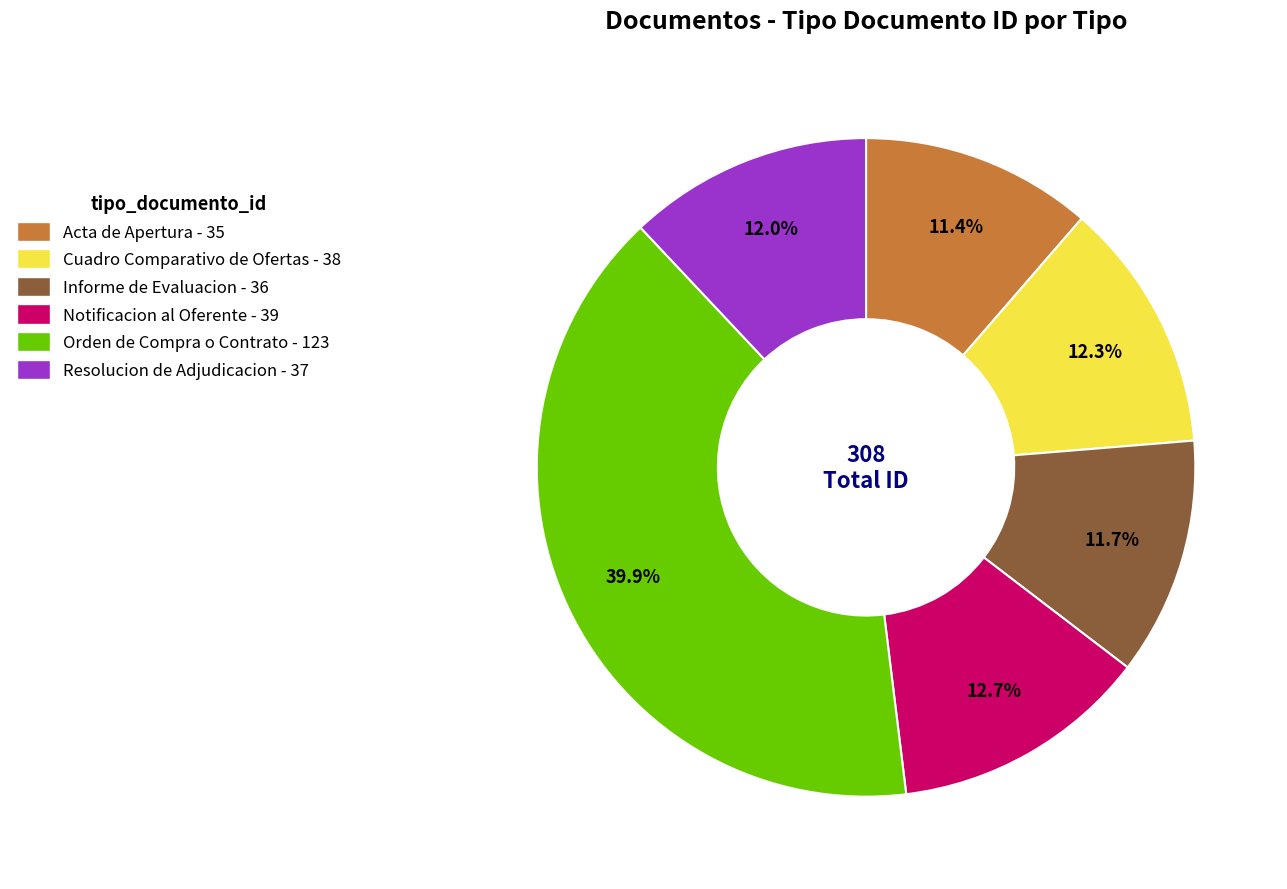

Does Orden de Compra o Contrato account for over 50% of the chart?

No